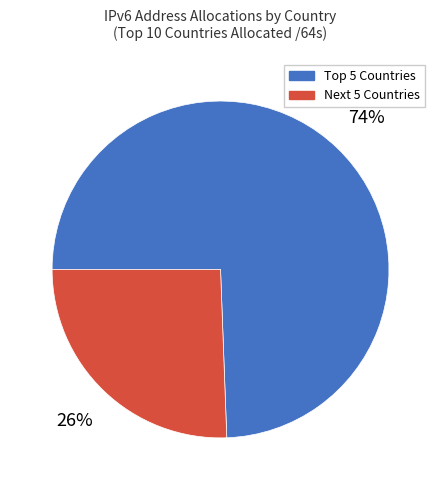

Rank the categories by value from lowest to highest.

Next 5 Countries, Top 5 Countries